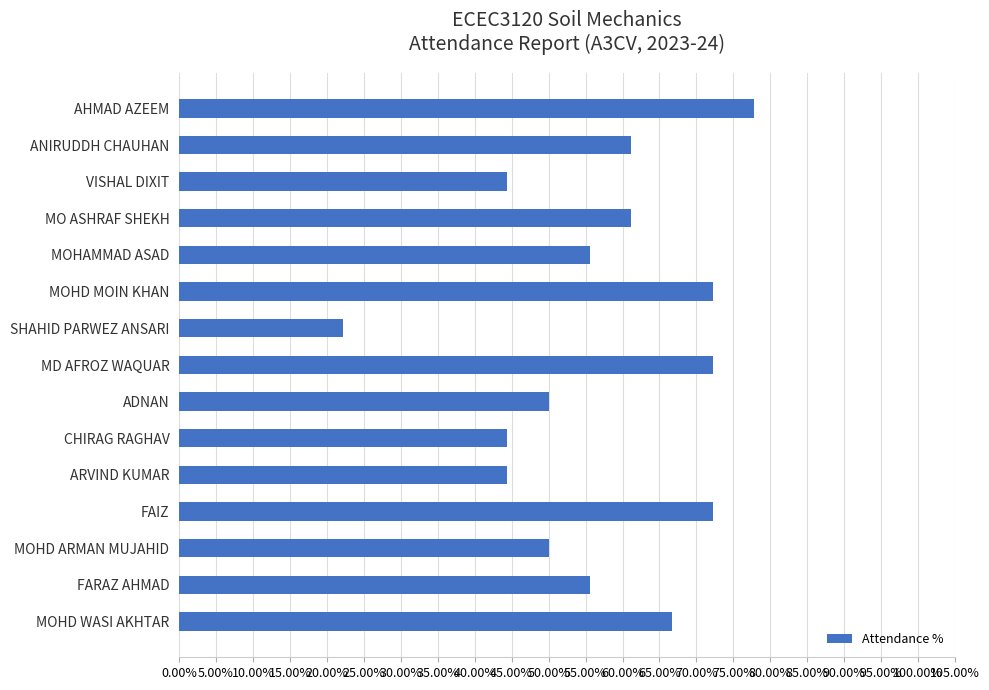

Which category has the lowest value across all series?

SHAHID PARWEZ ANSARI